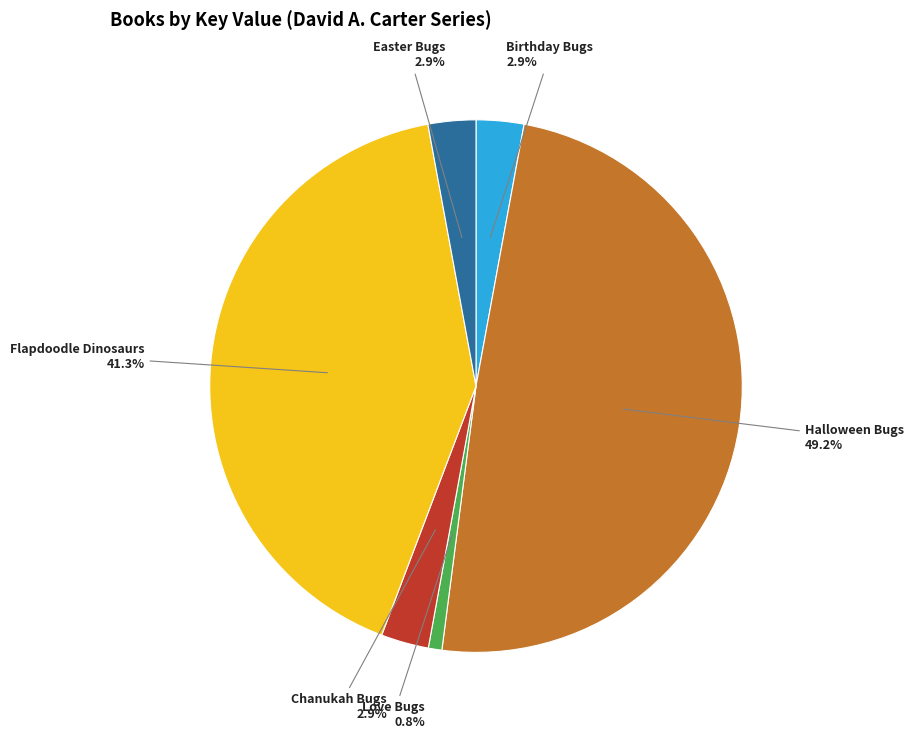

What percentage is the Easter Bugs slice, to the nearest percent?

3%